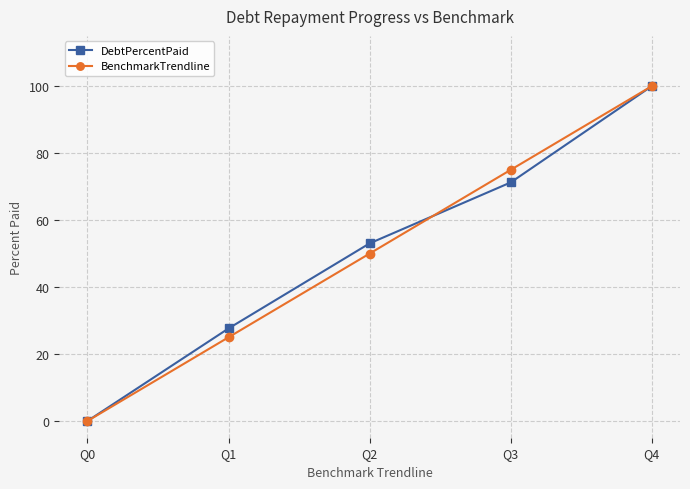

Reading left to right, extract all data points from this chart.

DebtPercentPaid: 0.0	27.6	53.0	71.2	100.0
BenchmarkTrendline: 0.0	25.0	50.0	75.0	100.0